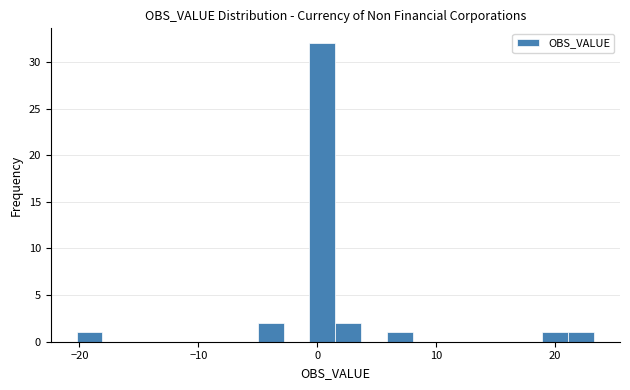

Around what value on the x-axis is the tallest bar? Give the approximate position of its centre, as read against the axis.

0